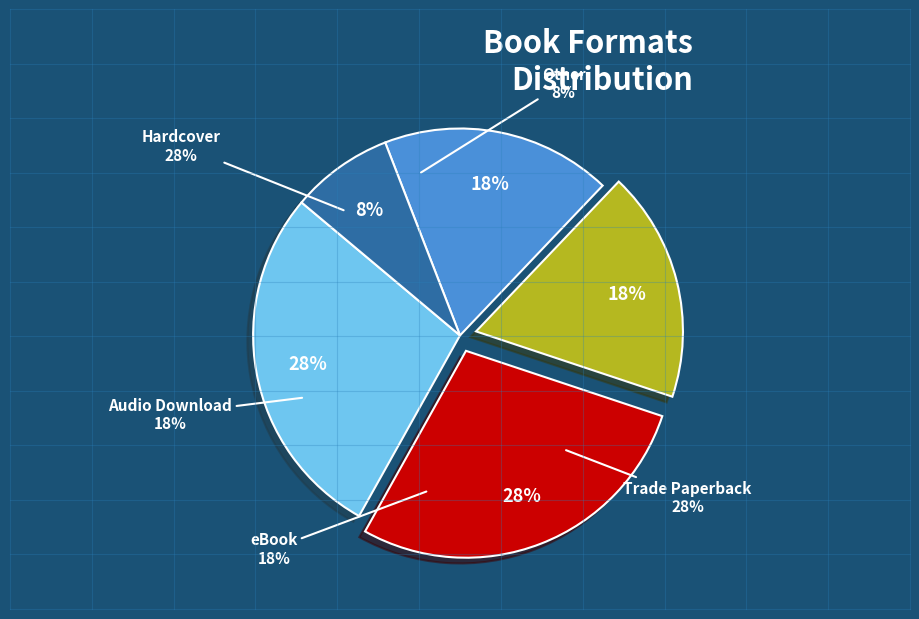

Rank the categories by value from highest to lowest.

Hardcover, Trade Paperback, eBook, Audio Download, Other